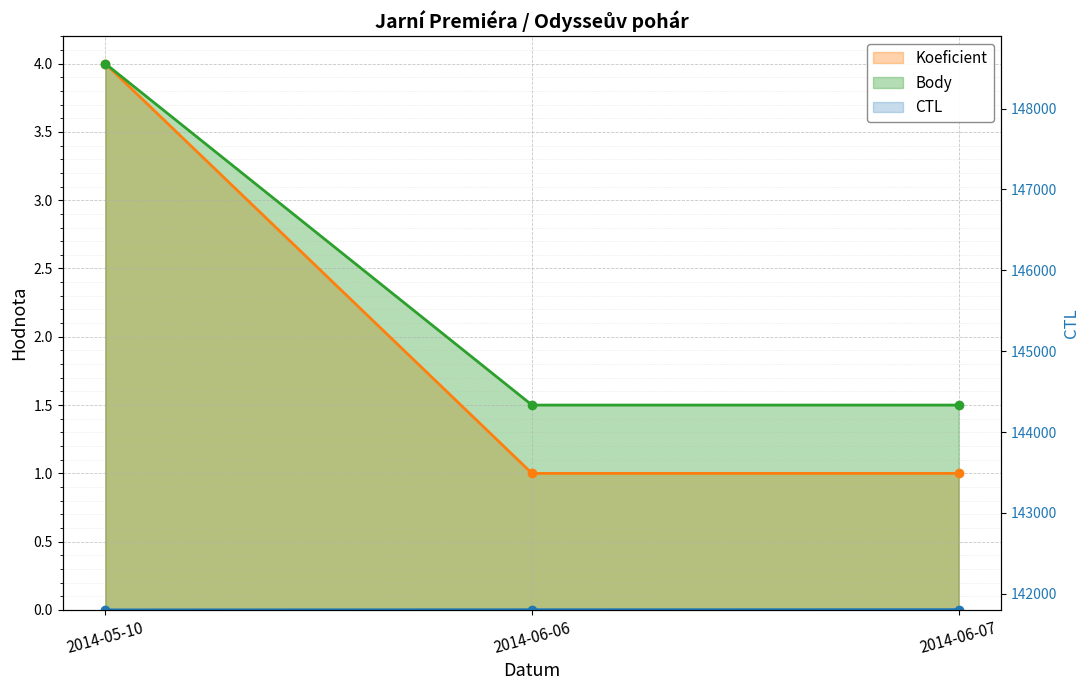

Which has a higher value, 2014-06-07 or 2014-05-10?

2014-05-10